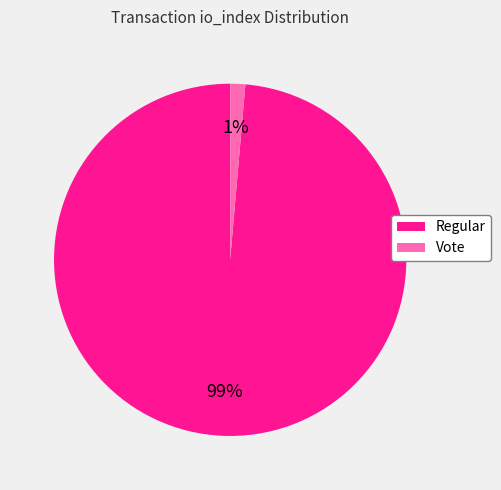

Which category has the smallest portion of the pie?

Vote